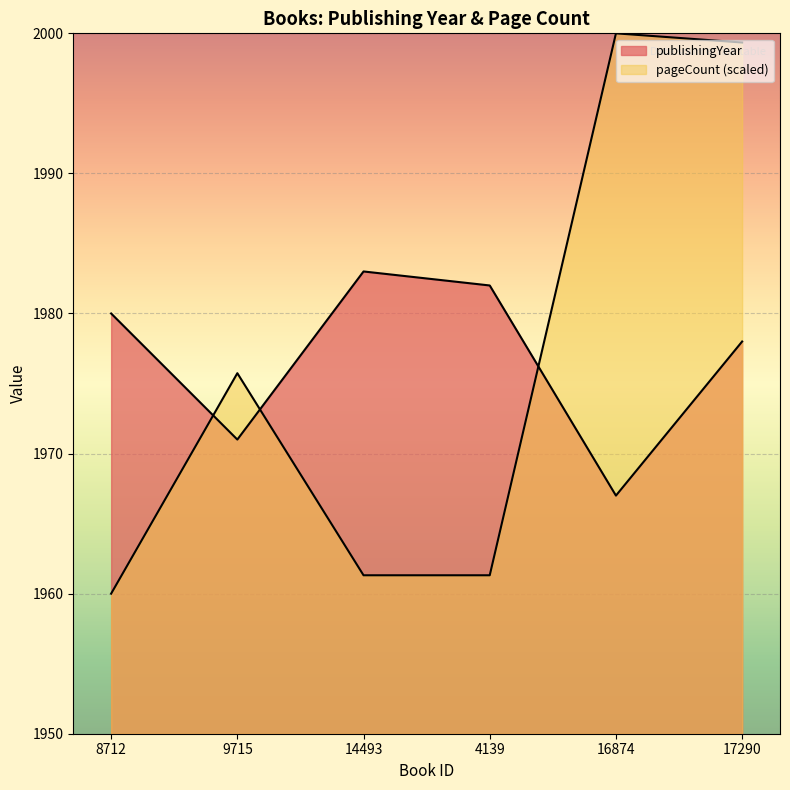

In publishingYear, how many points are higher than both neighbors (excluding endpoints)?

1